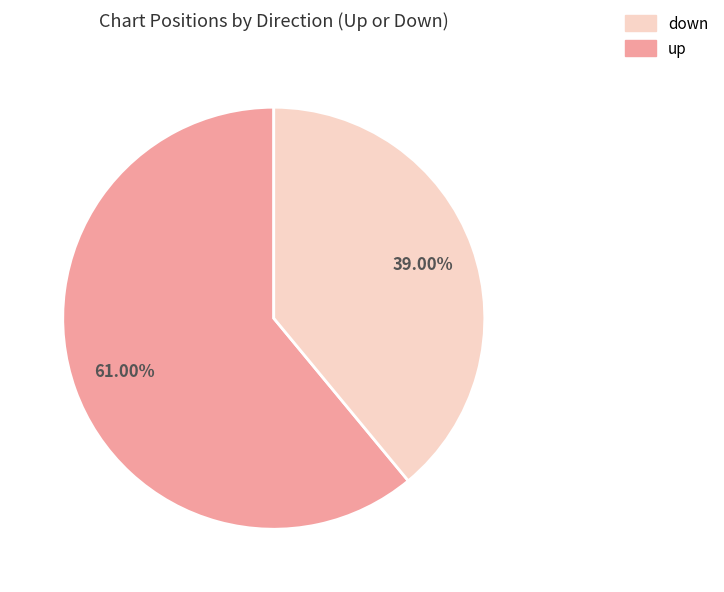

Is there a majority slice in this chart?

Yes